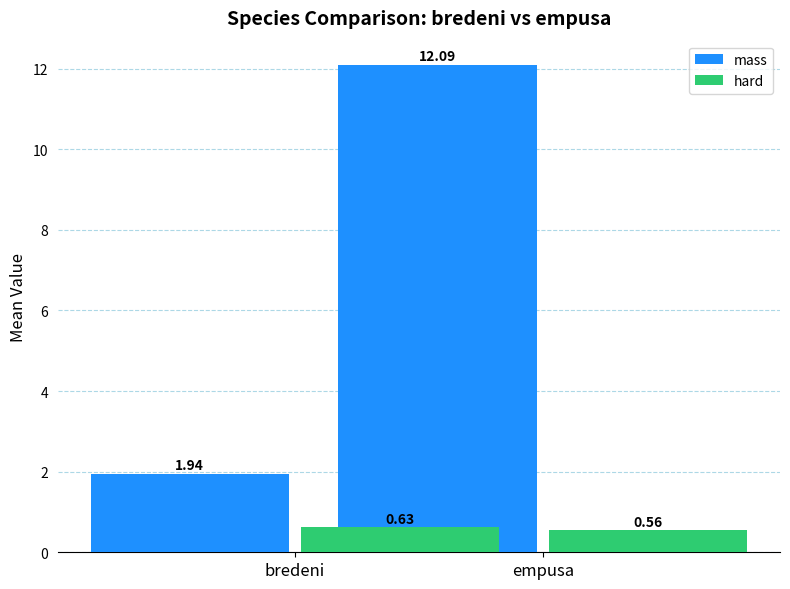

How many distinct data groups are displayed?

2